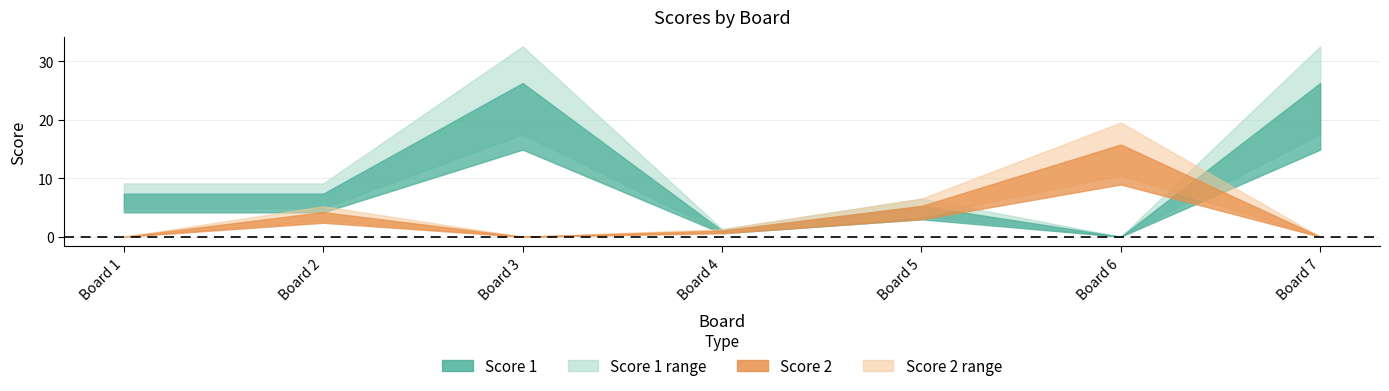

Where does the Score 1 series first go above 7?

3